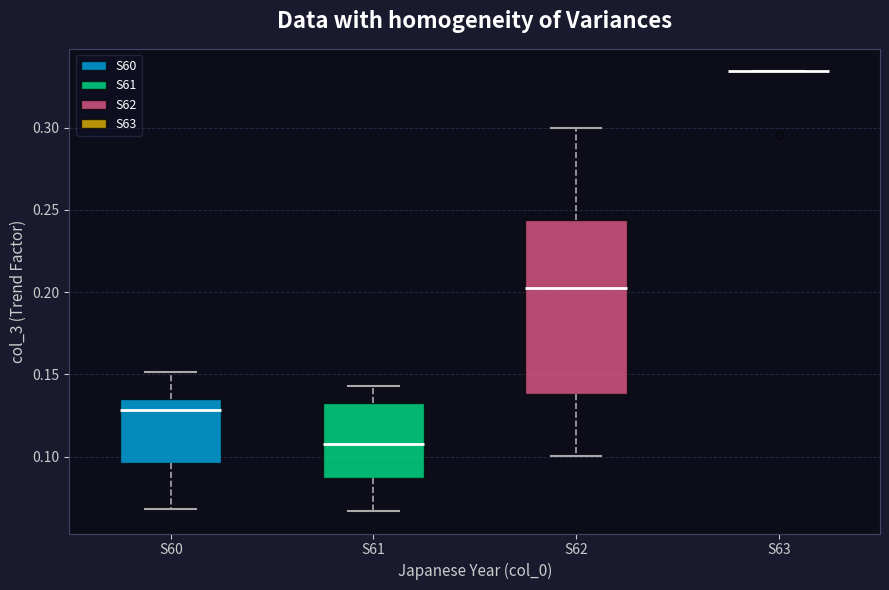

Where does the median line of the box for S61 sit on the y-axis? The values are not printed on the chart, so give them approximately, as read against the axis.

0.110